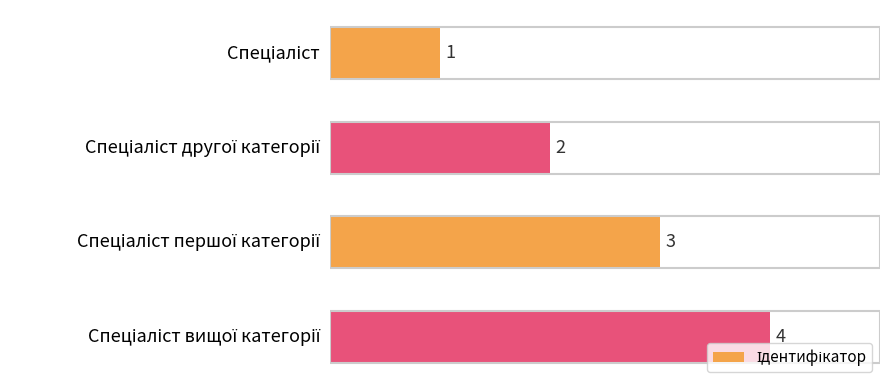

What is the difference between the maximum and minimum values?

3